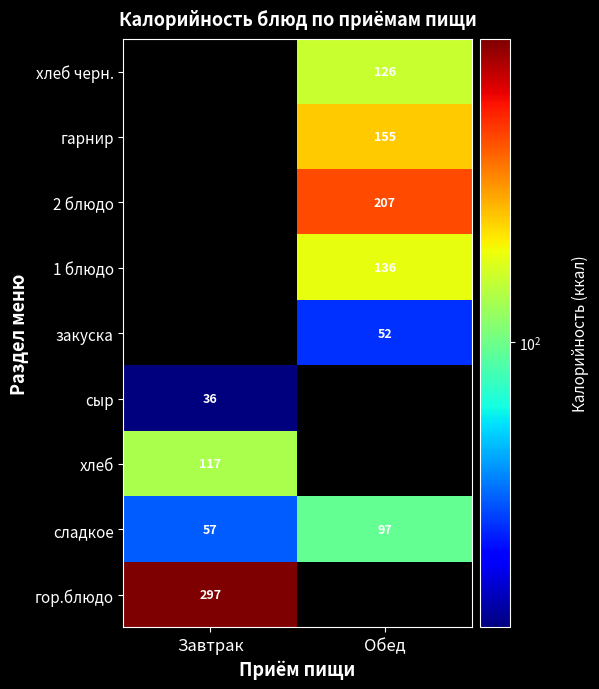

Is it true that сладкое equals 23 at Завтрак?

False